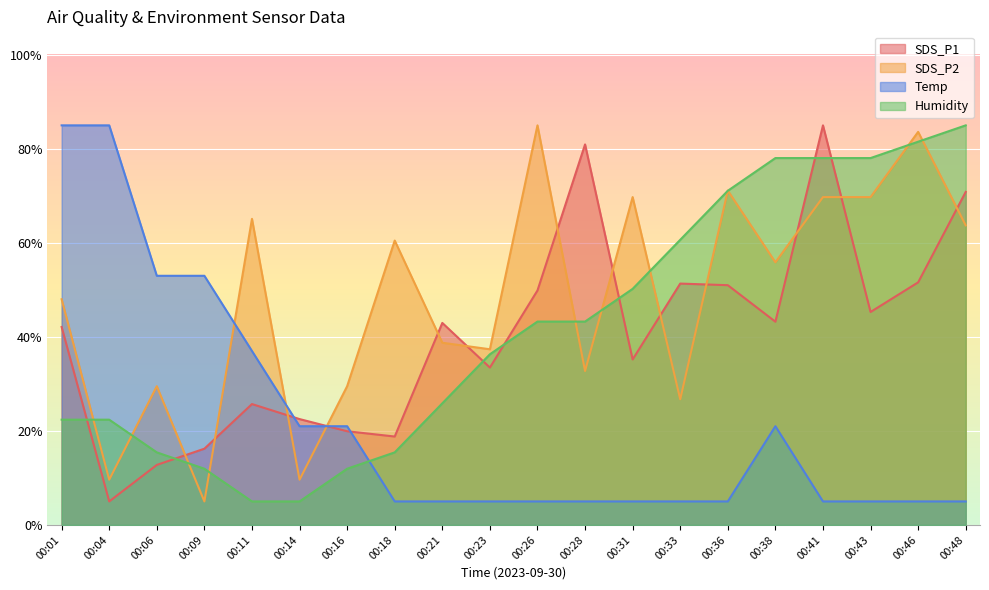

Is it true that SDS_P2 equals 26.7 at 00:33?

True